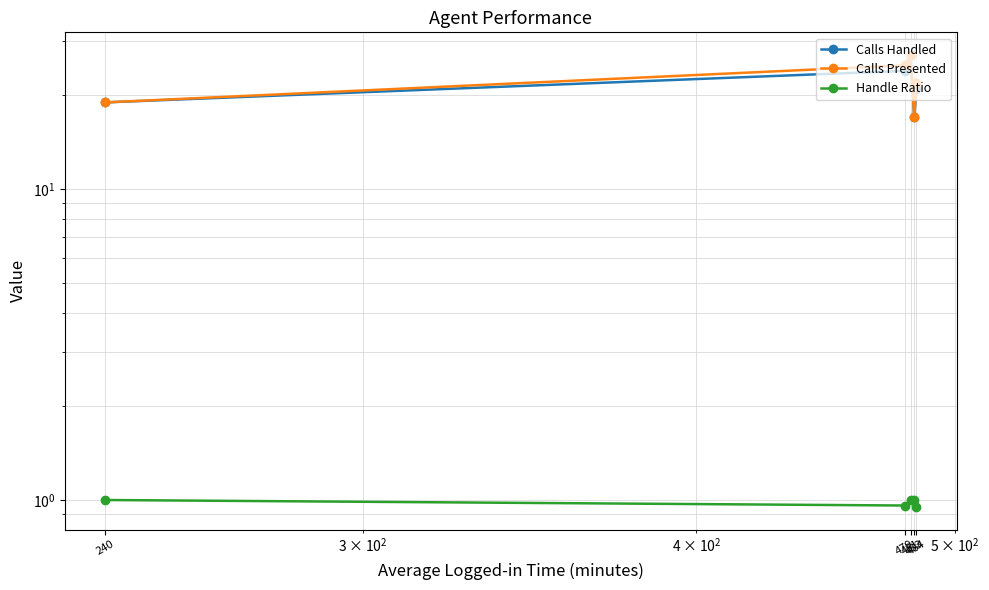

Is the value of Handle Ratio at 481 greater than the value of Calls Handled at 484?

No